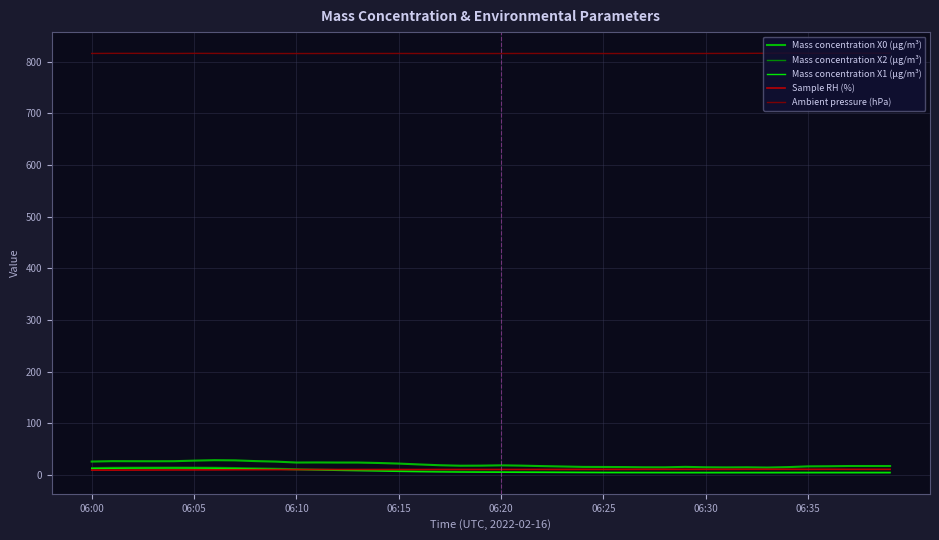

What is the sum of all Mass concentration X2 (μg/m³) values?

334.4